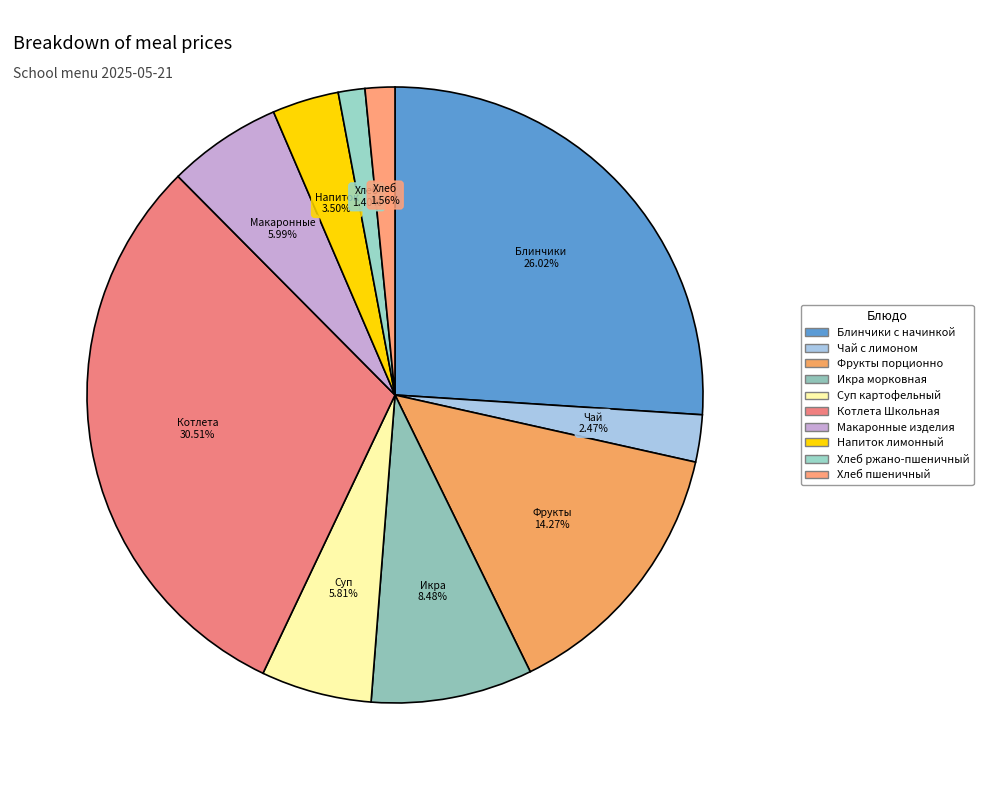

What percentage is the Чай с лимоном slice, to the nearest percent?

2%